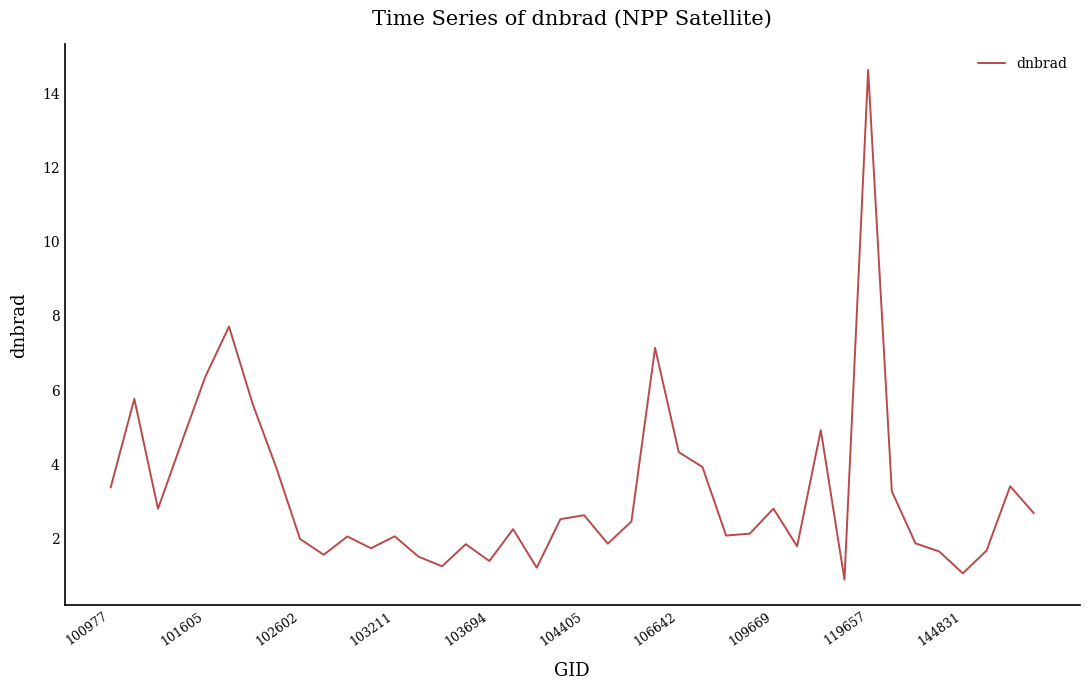

How many interior local valleys (lower than both neighbors) does the data have?

11